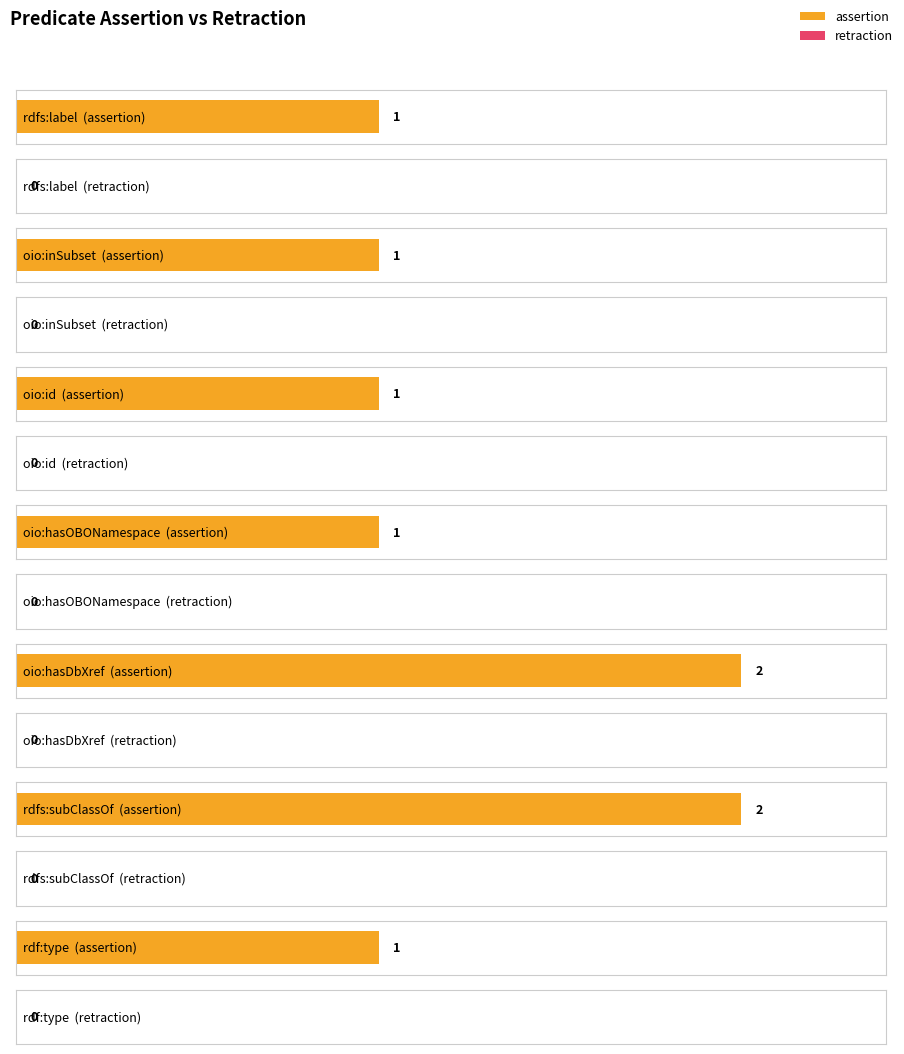

Rank the series by their average value, from highest to lowest.

assertion, retraction